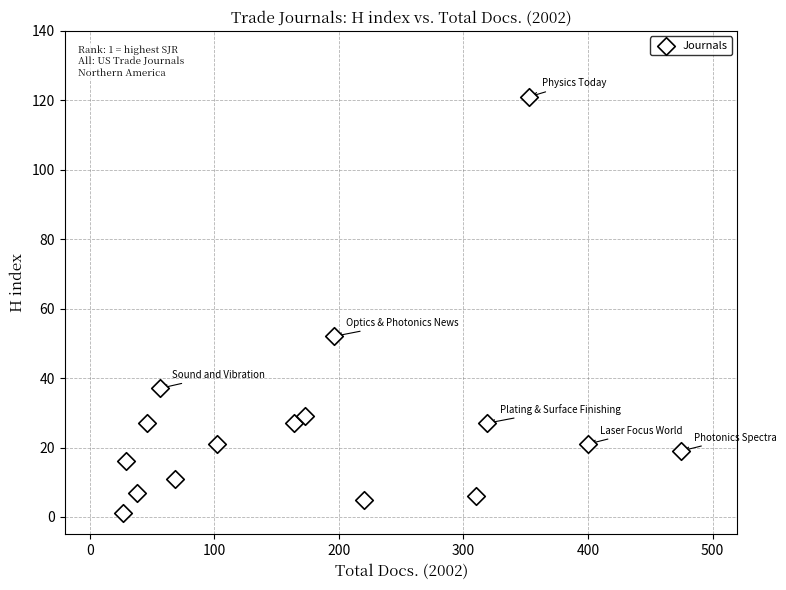

What is the range of Y values (max minus min)?

120